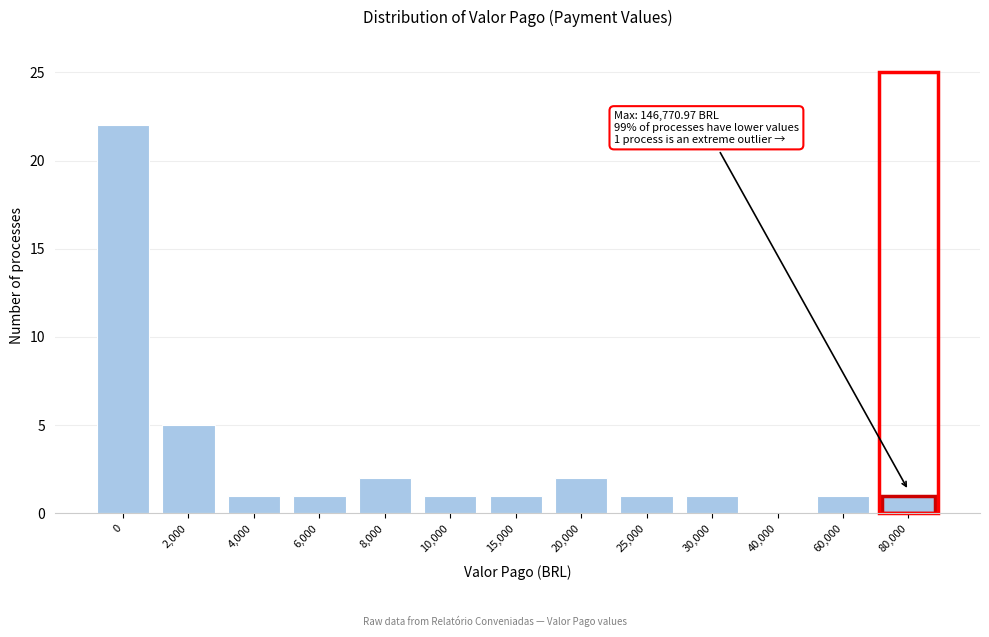

Reading left to right, extract all data points from this chart.

0=22	2,000=5	4,000=1	6,000=1	8,000=2	10,000=1	15,000=1	20,000=2	25,000=1	30,000=1	40,000=0	60,000=1	80,000=1